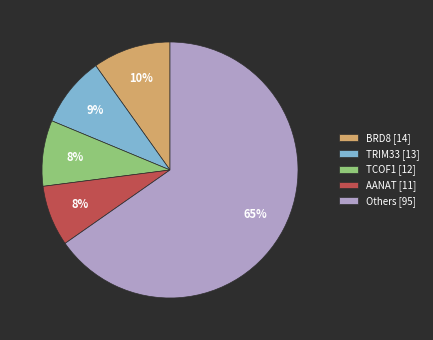

Between BRD8 [14] and TRIM33 [13], which is larger?

BRD8 [14]